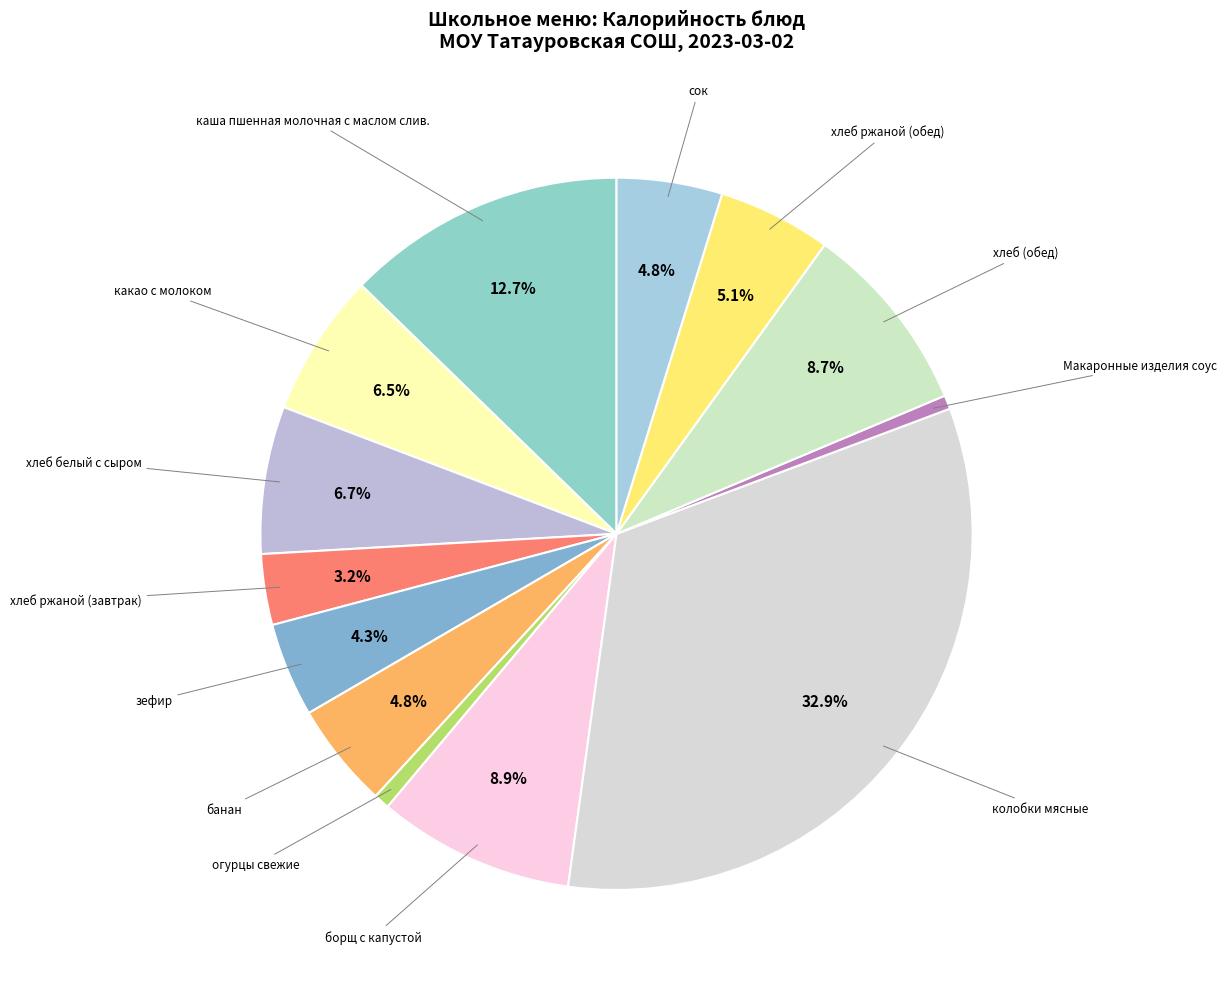

How many slices are in this pie chart?

13